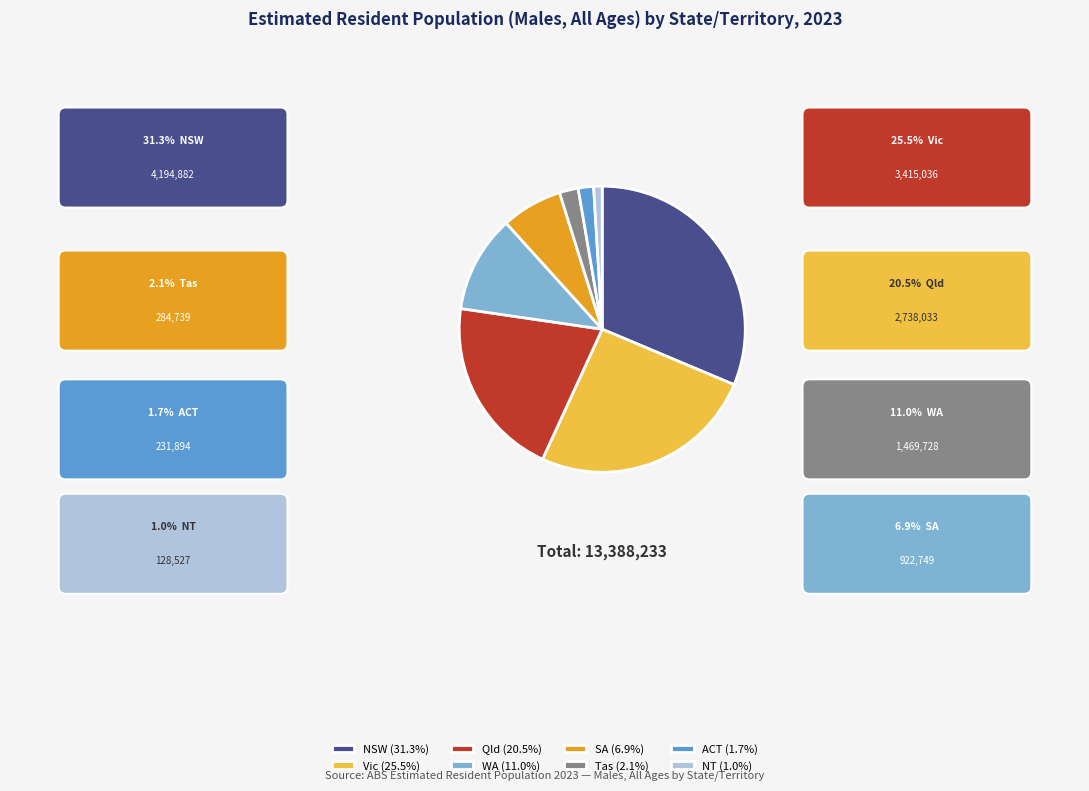

What is the smallest slice in the pie chart?

NT